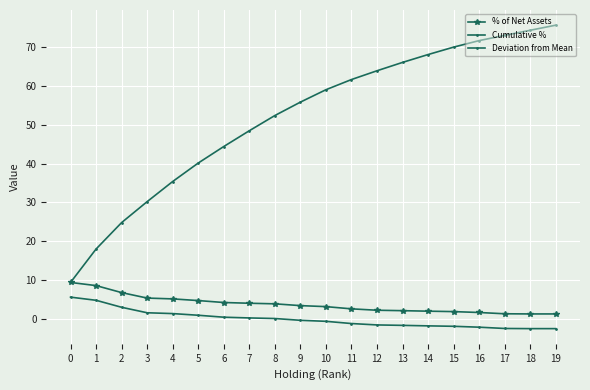

What is the difference between the Deviation from Mean values at 17 and 15?

0.6